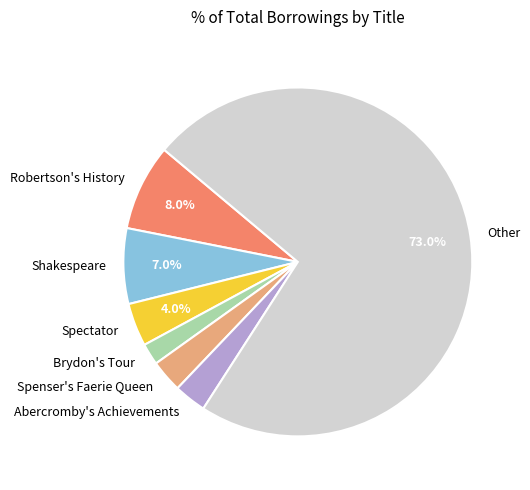

What is the smallest slice in the pie chart?

Brydon's Tour